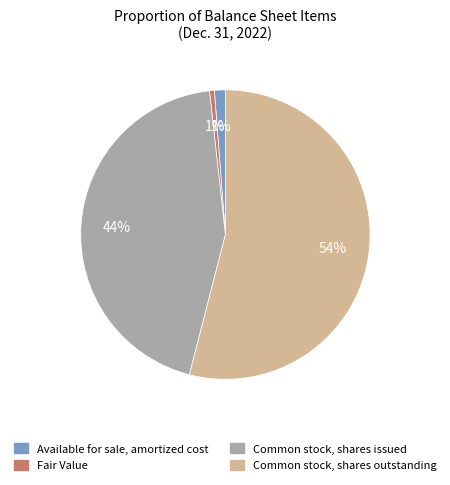

Which has a higher value, Common stock, shares outstanding or Fair Value?

Common stock, shares outstanding